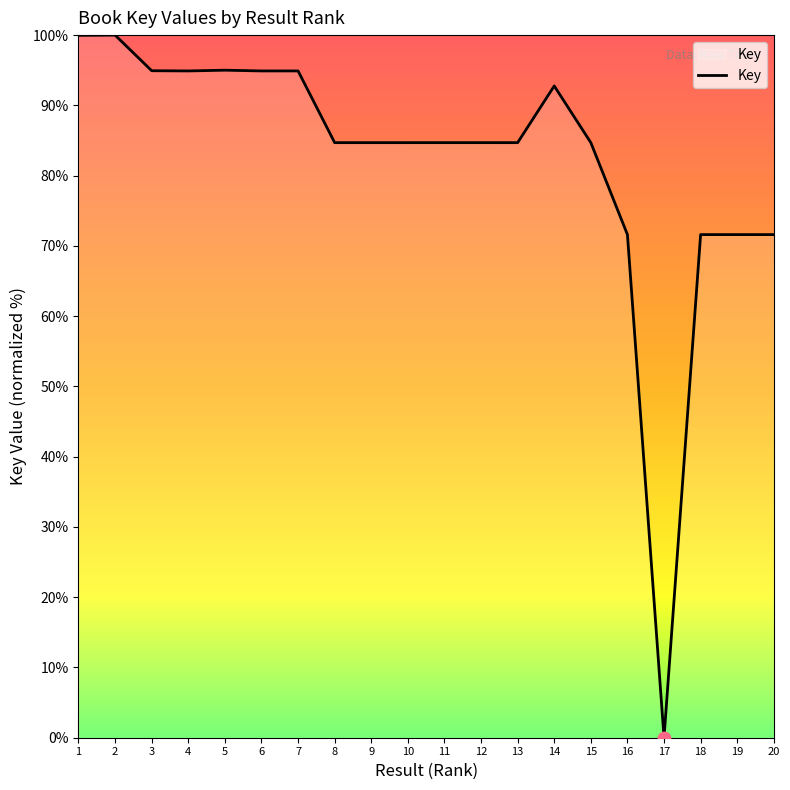

Approximately how many times larger is the value at 9 compared to 4?

0.9